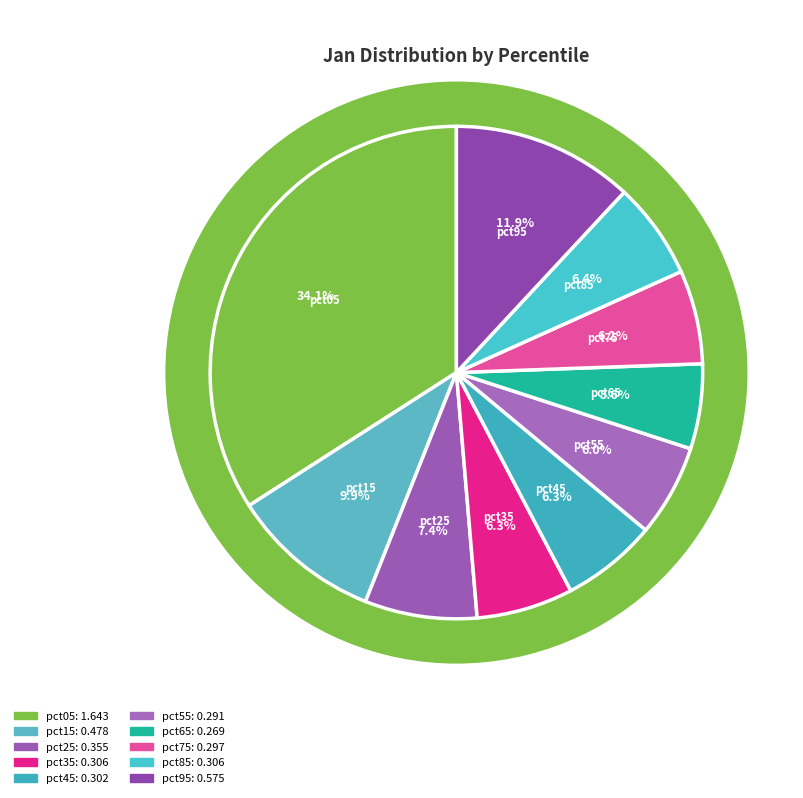

True or false: pct35 accounts for 6% of the total.

True